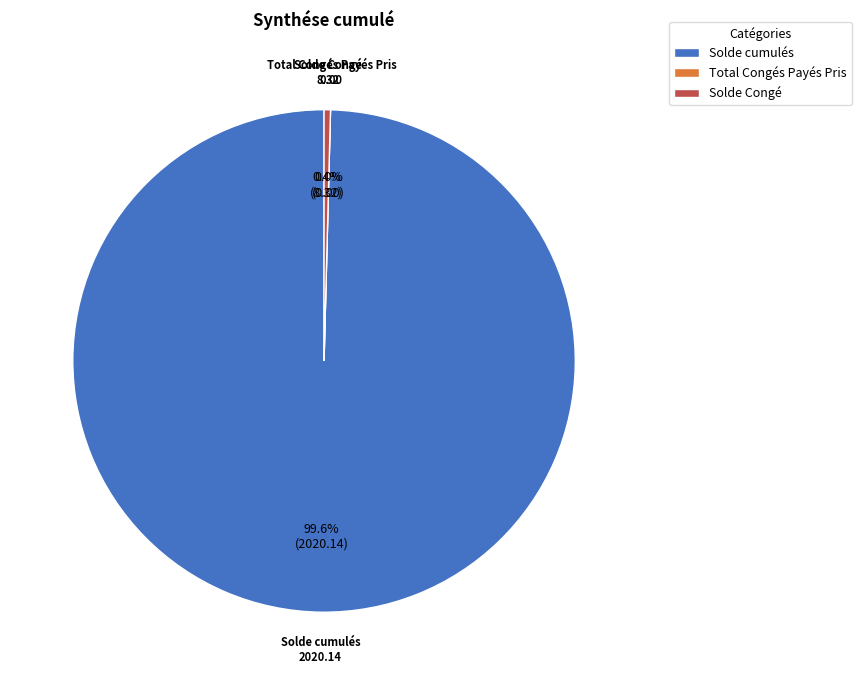

Count the number of slices in the pie.

3